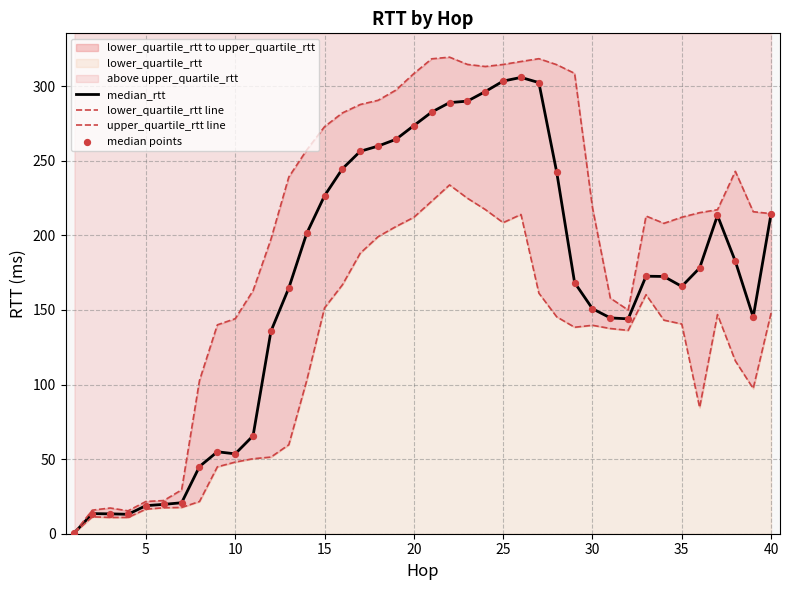

Which series has the largest total across all categories?

upper_quartile_rtt line